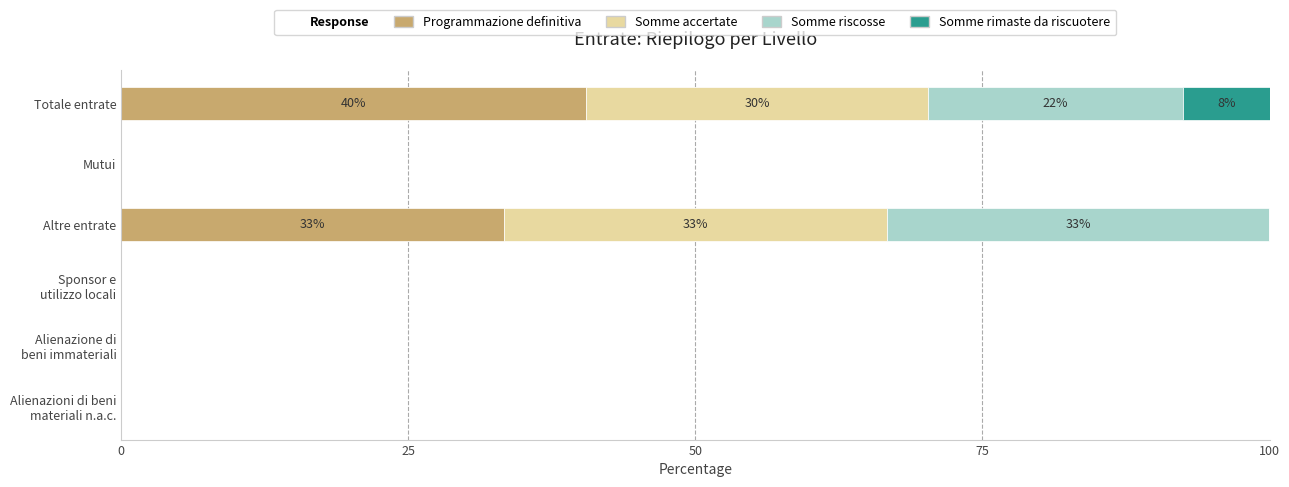

What is the maximum value for Programmazione definitiva?

40.5